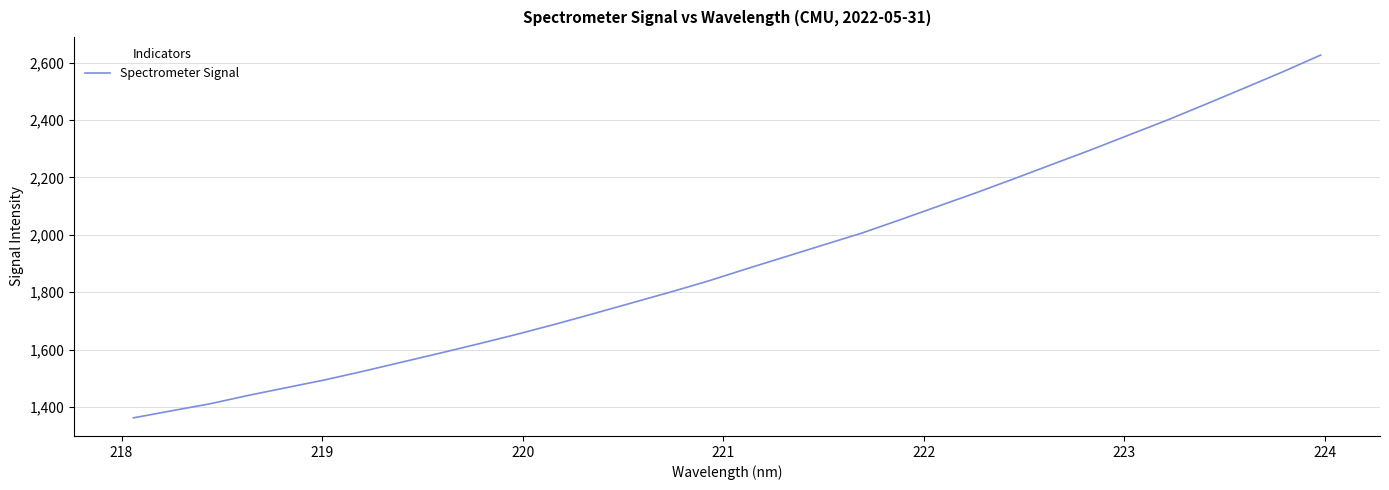

What is the smallest value displayed?

1361.8